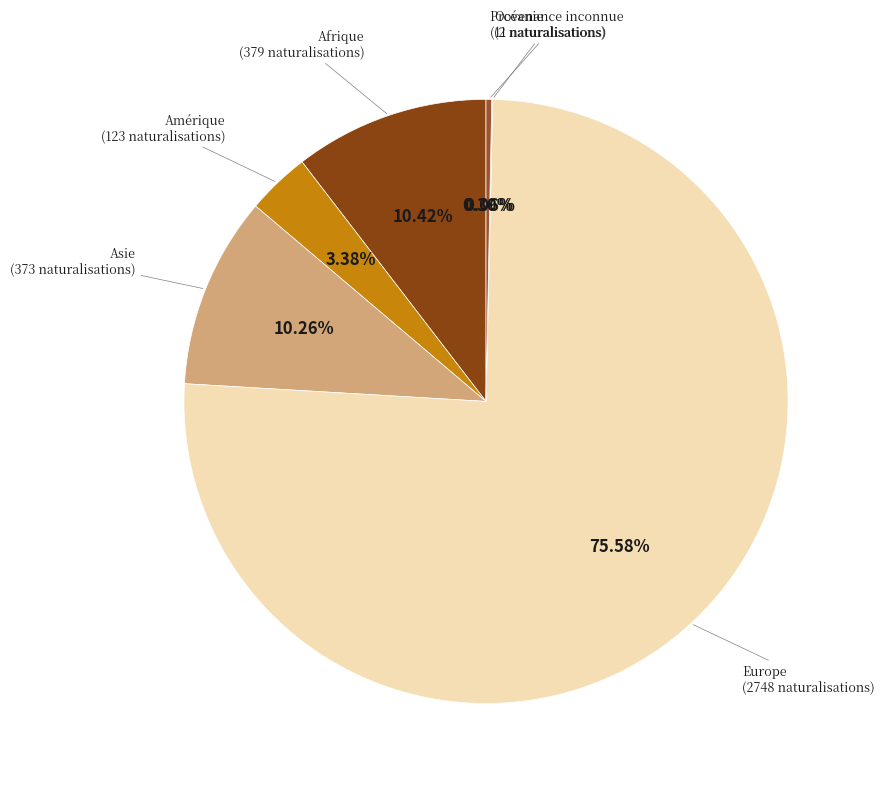

Approximately how many times larger is the value at Asie compared to Provenance inconnue?

33.9